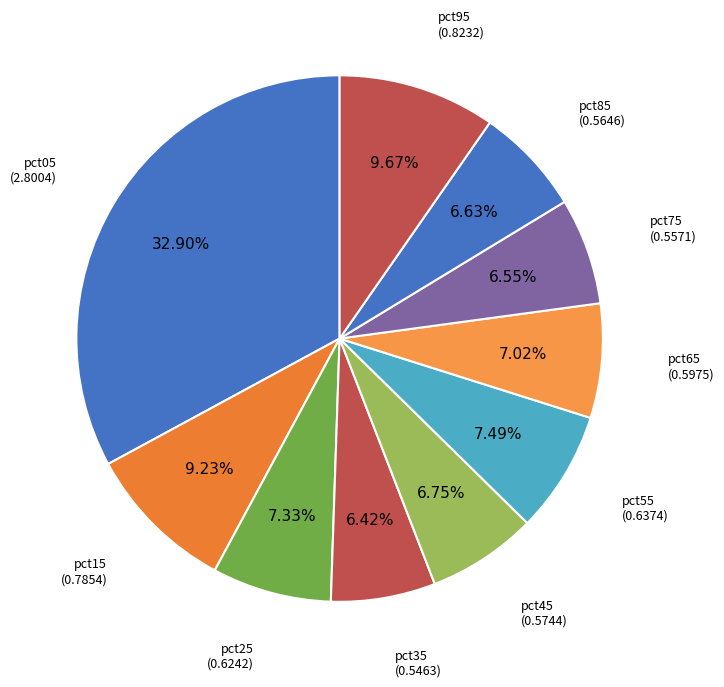

Which has a higher value, pct85 or pct25?

pct25